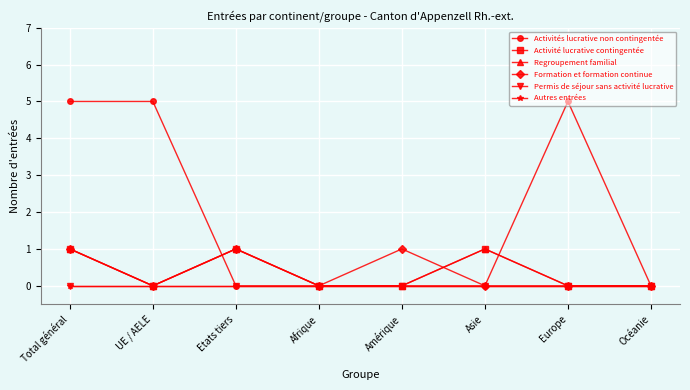

True or false: Activités lucrative non contingentée has a value of 0 at Amérique.

True